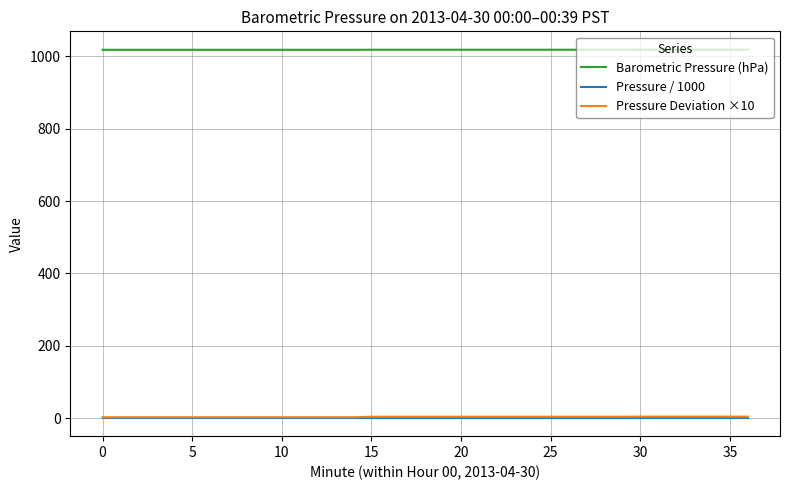

How many Pressure / 1000 values are between 1 and 2?

20